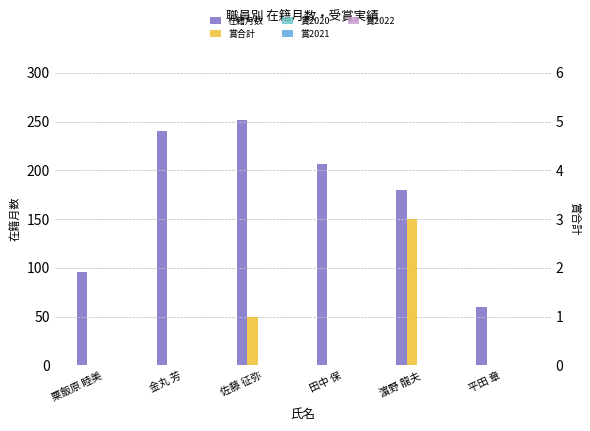

How many positive values does the 賞合計 series have?

2